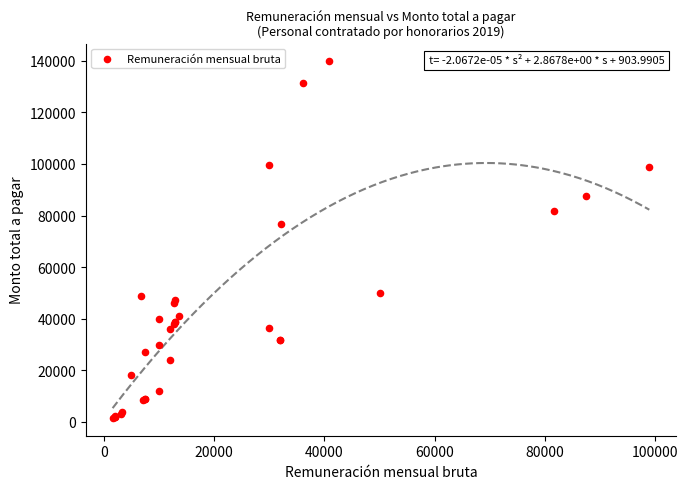

What Y value in the scatter plot is closest to 70648?

76581.9